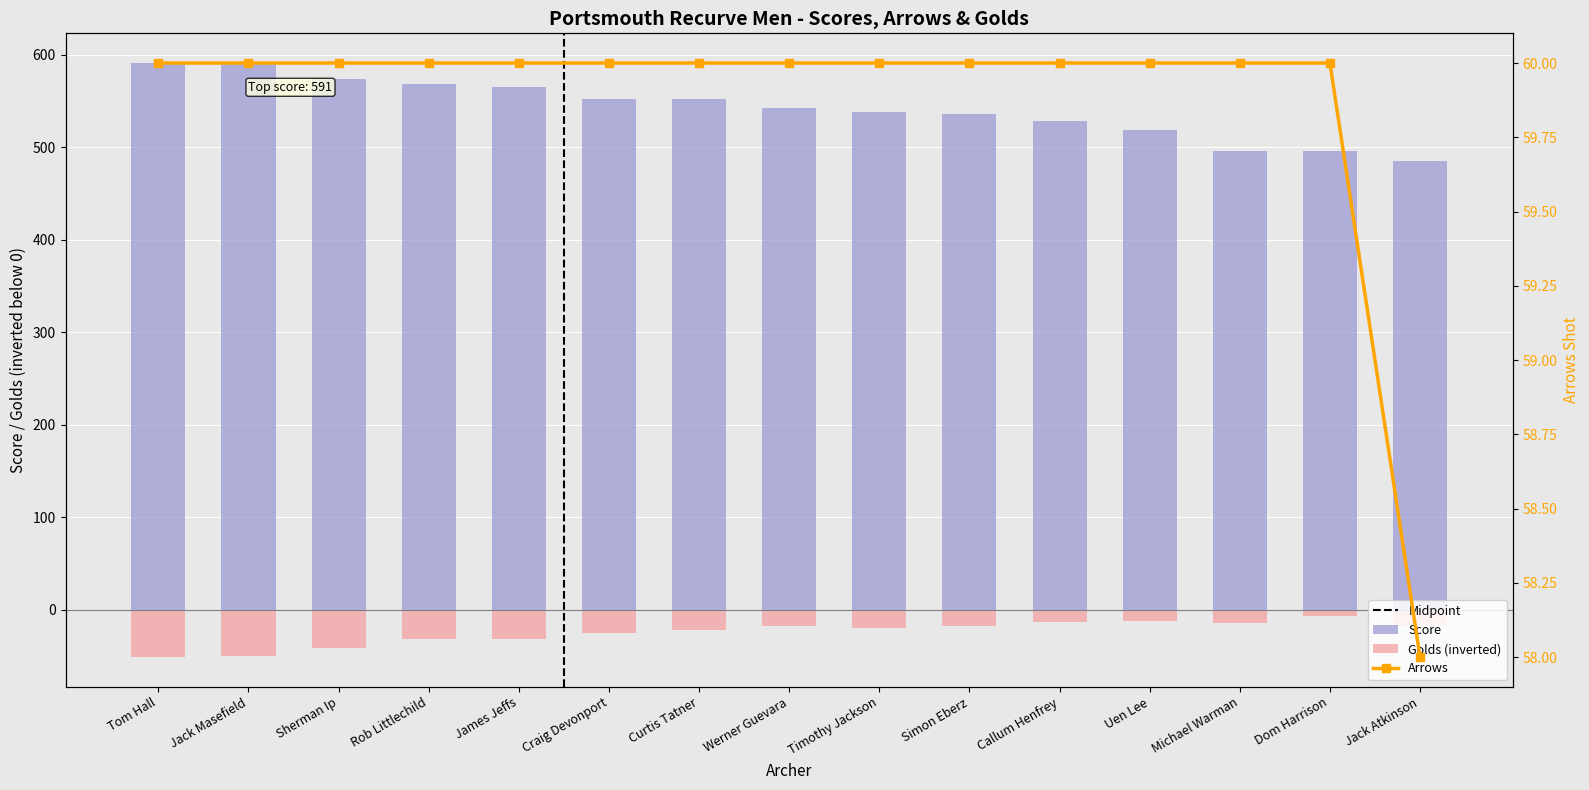

Rank the series at Michael Warman from lowest to highest value.

Golds, Arrows, Score